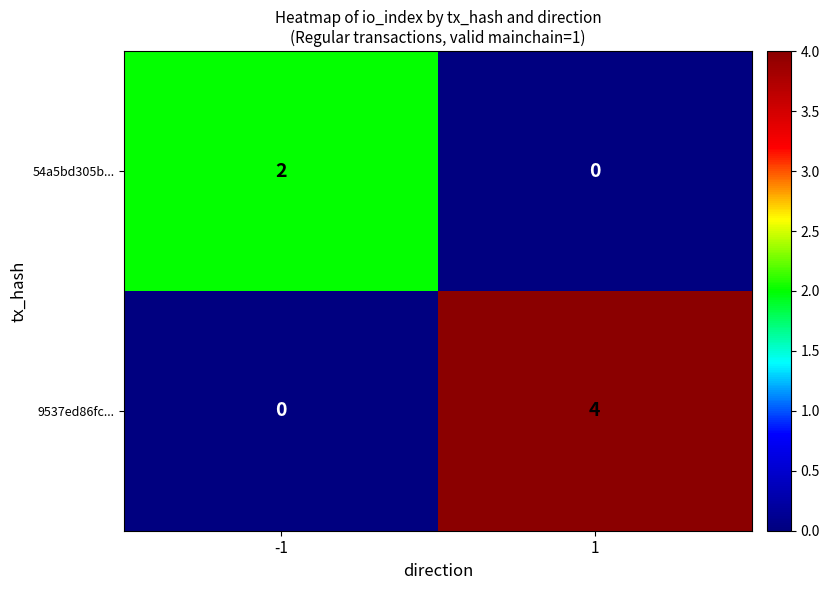

At how many categories does at least one series exceed 3?

1